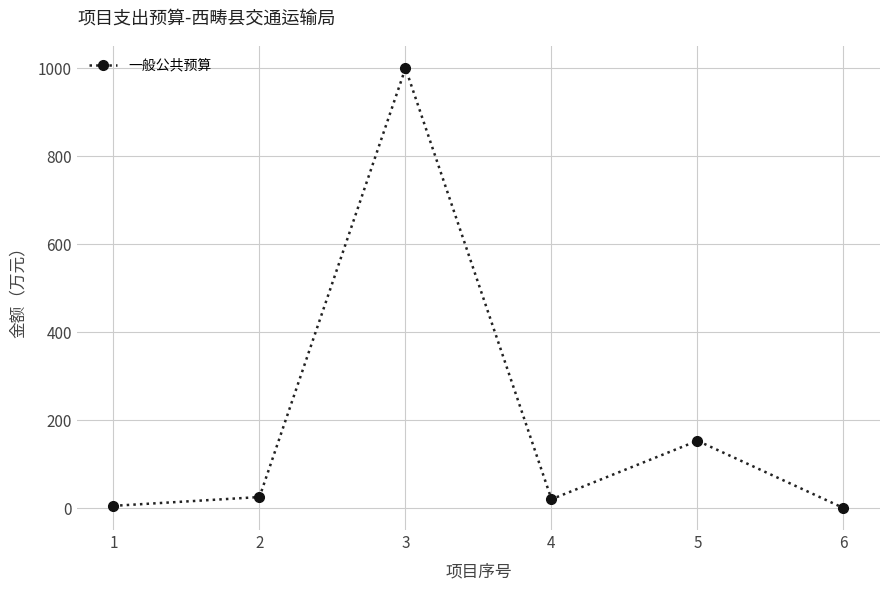

Where is the first local minimum?

4